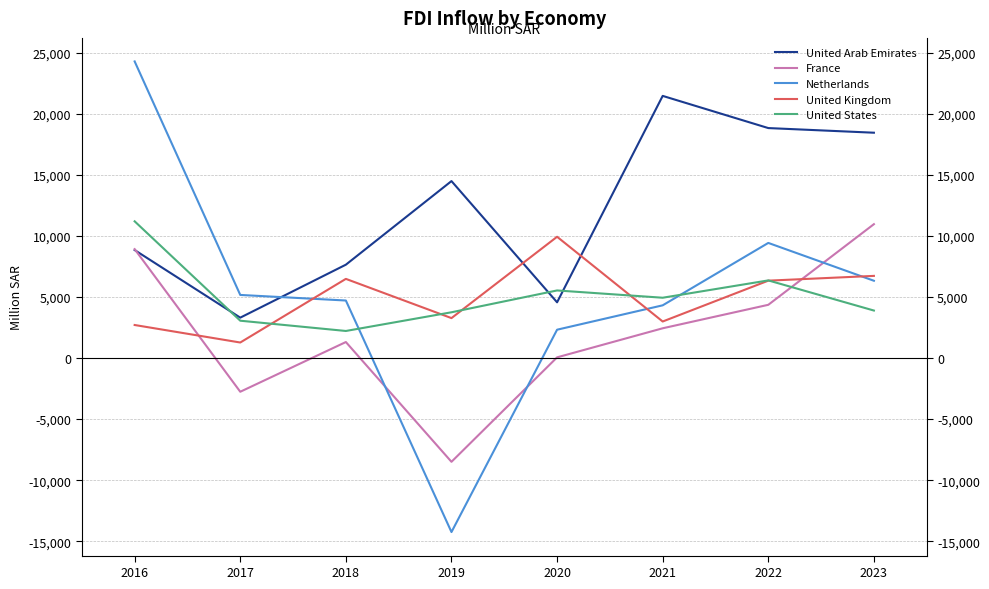

Reading left to right, what are all the values shown in this chart?

United Arab Emirates: 2016=8852.0	2017=3313.0	2018=7652.0	2019=14500.7	2020=4570.2	2021=21479.9	2022=18844.0	2023=18463.6
France: 2016=8926.5	2017=-2757.8	2018=1315.7	2019=-8496.6	2020=60.5	2021=2442.3	2022=4365.5	2023=10971.4
Netherlands: 2016=24304.2	2017=5173.6	2018=4716.7	2019=-14251.2	2020=2325.4	2021=4323.4	2022=9435.4	2023=6335.2
United Kingdom: 2016=2711.0	2017=1276.4	2018=6489.8	2019=3276.2	2020=9939.2	2021=2997.2	2022=6343.9	2023=6734.5
United States: 2016=11204.4	2017=3063.0	2018=2221.9	2019=3753.1	2020=5541.6	2021=4945.1	2022=6364.2	2023=3895.3